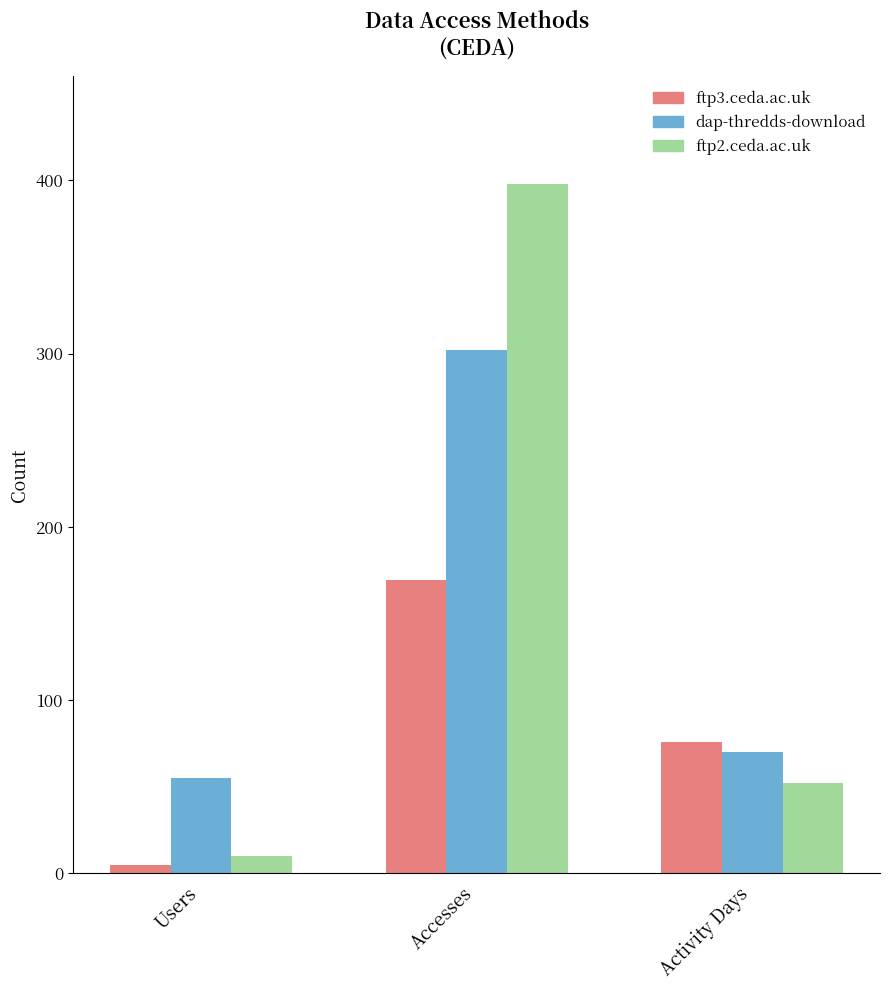

What is the sum of the dap-thredds-download values at Users and Activity Days?

125